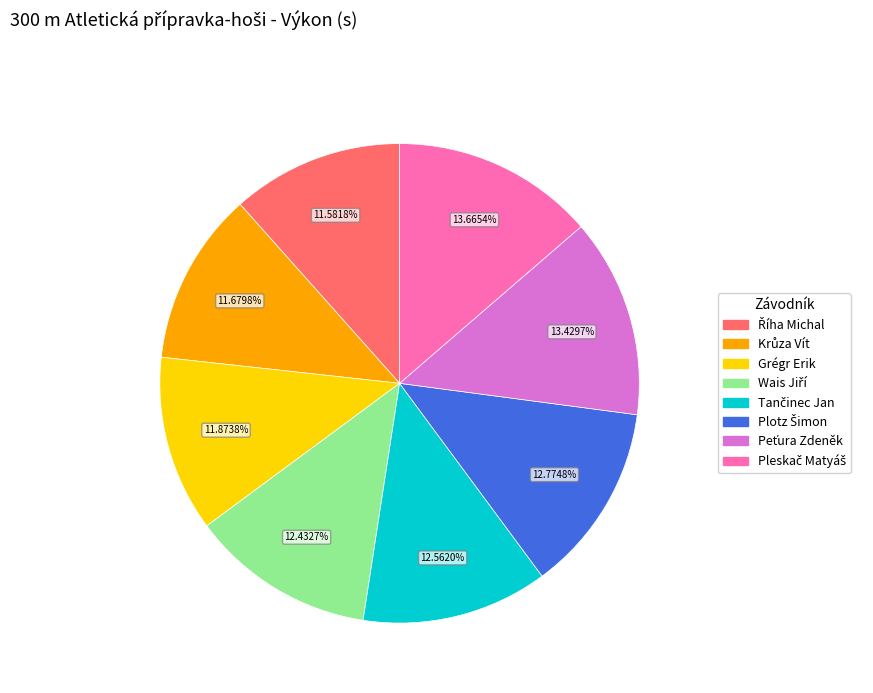

Does Grégr Erik account for over 50% of the chart?

No